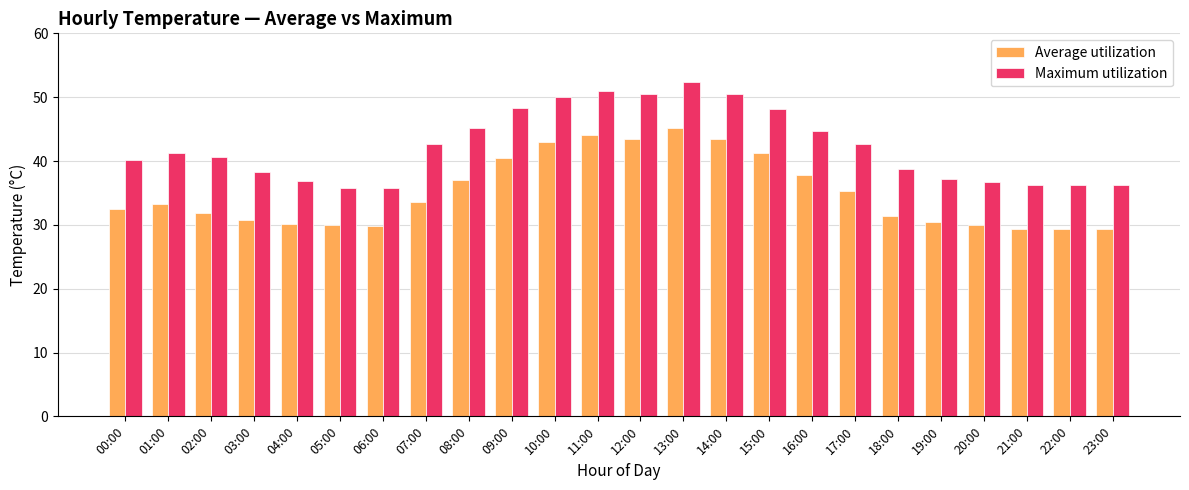

Which series has the widest spread of values?

Maximum utilization